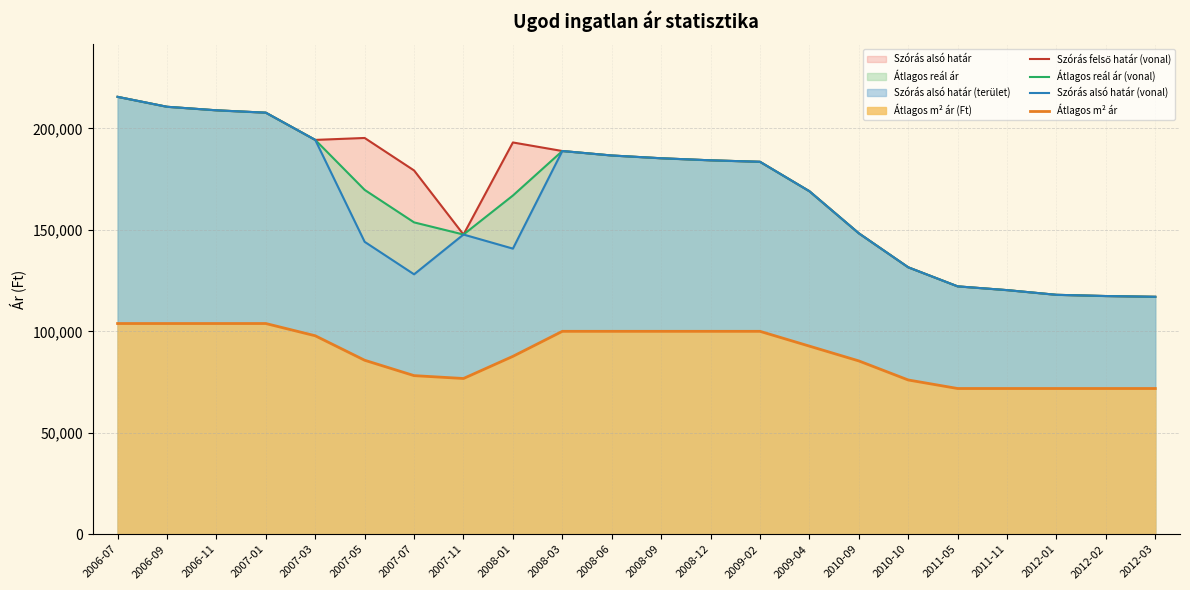

True or false: Átlagos reál ár (vonal) has a value of 325709 at 2008-03.

False